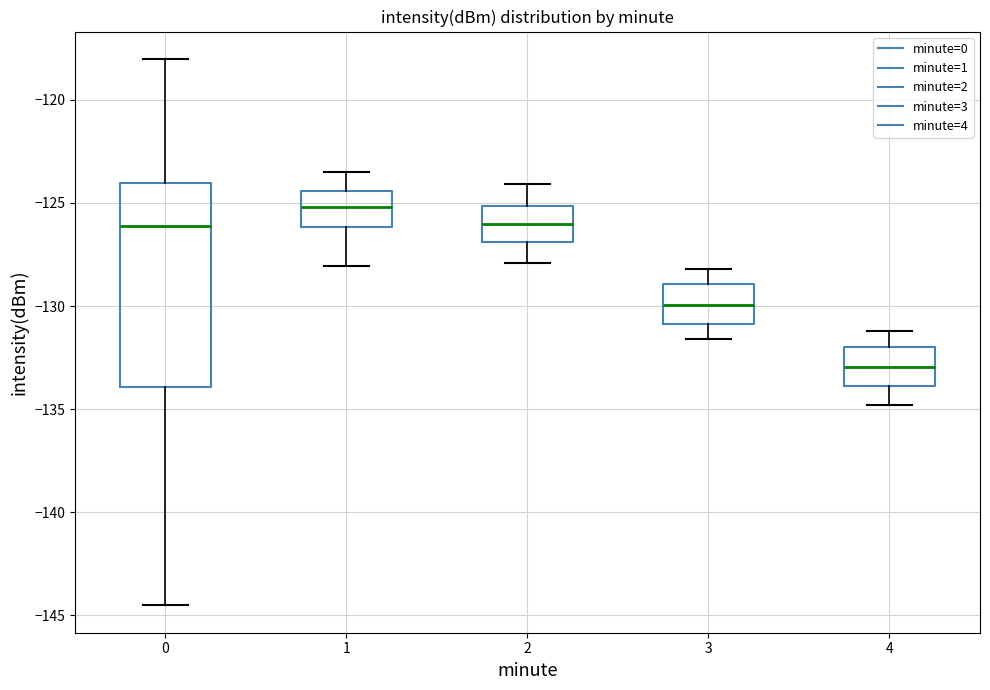

Which box's median line is the lowest?

4